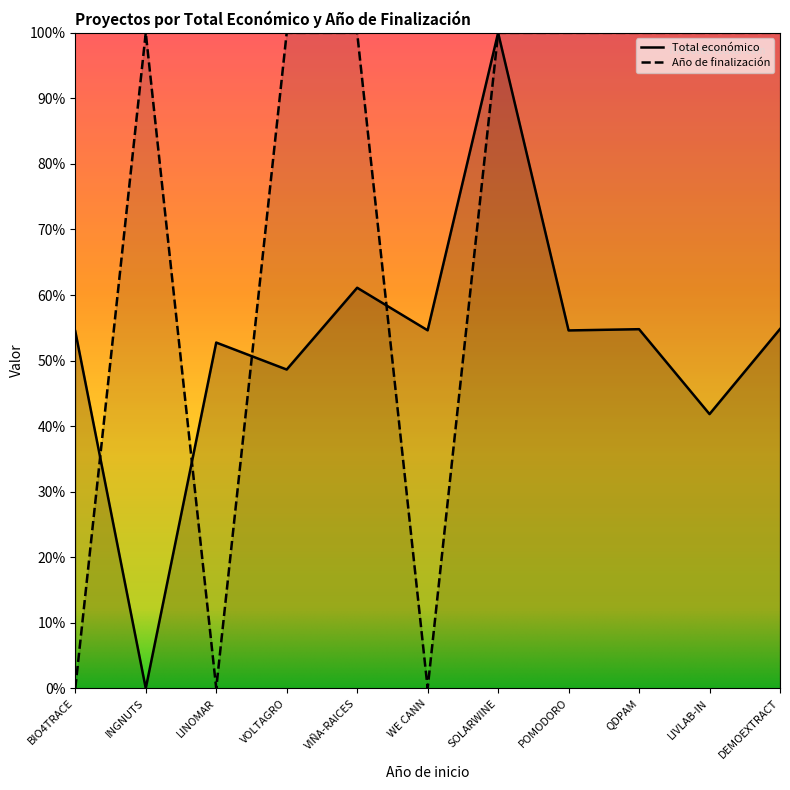

At which category is the sum across all series the highest?

SOLARWINE